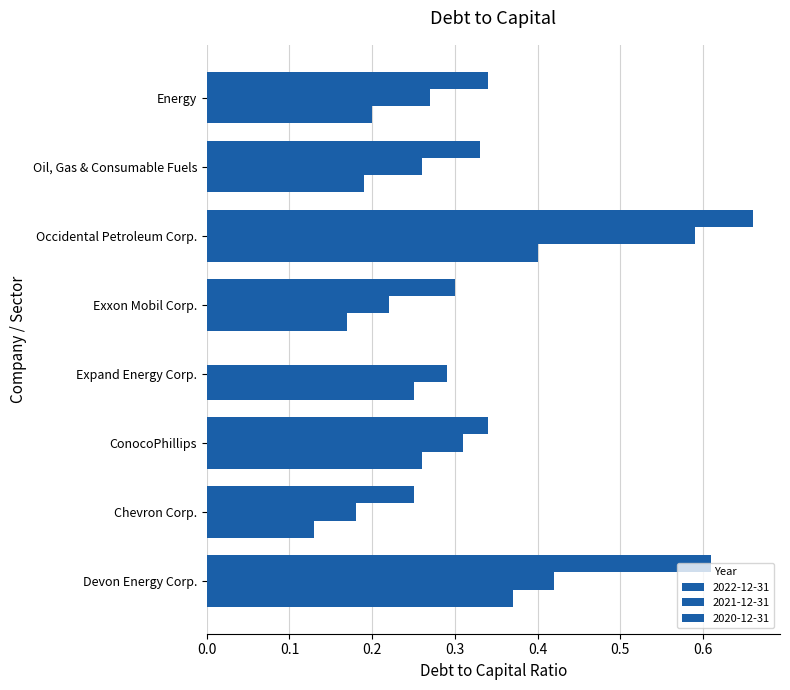

What is the difference between the maximum and minimum values in the 2021-12-31 series?

0.4